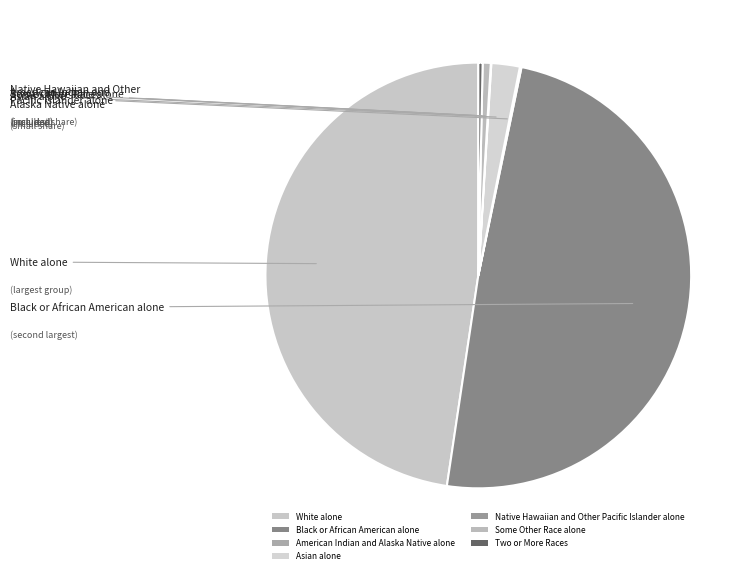

True or false: American Indian and Alaska Native alone accounts for 1% of the total.

False